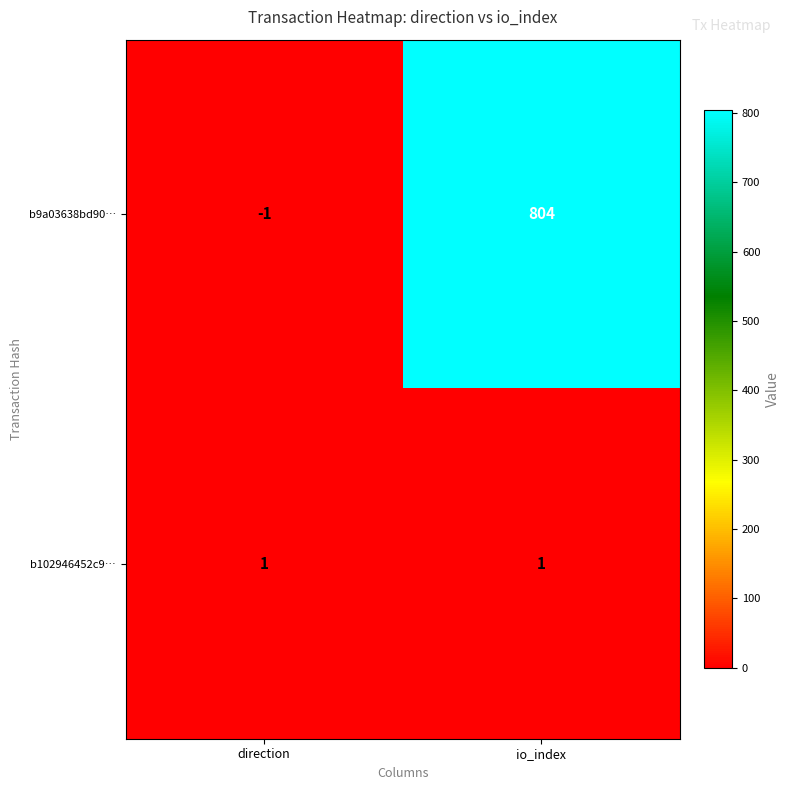

Which label corresponds to the largest value in the chart?

io_index